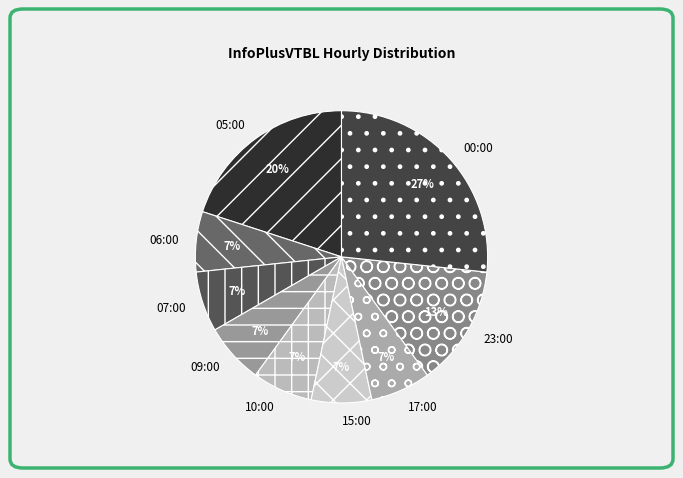

Which category has the biggest portion of the pie?

00:00